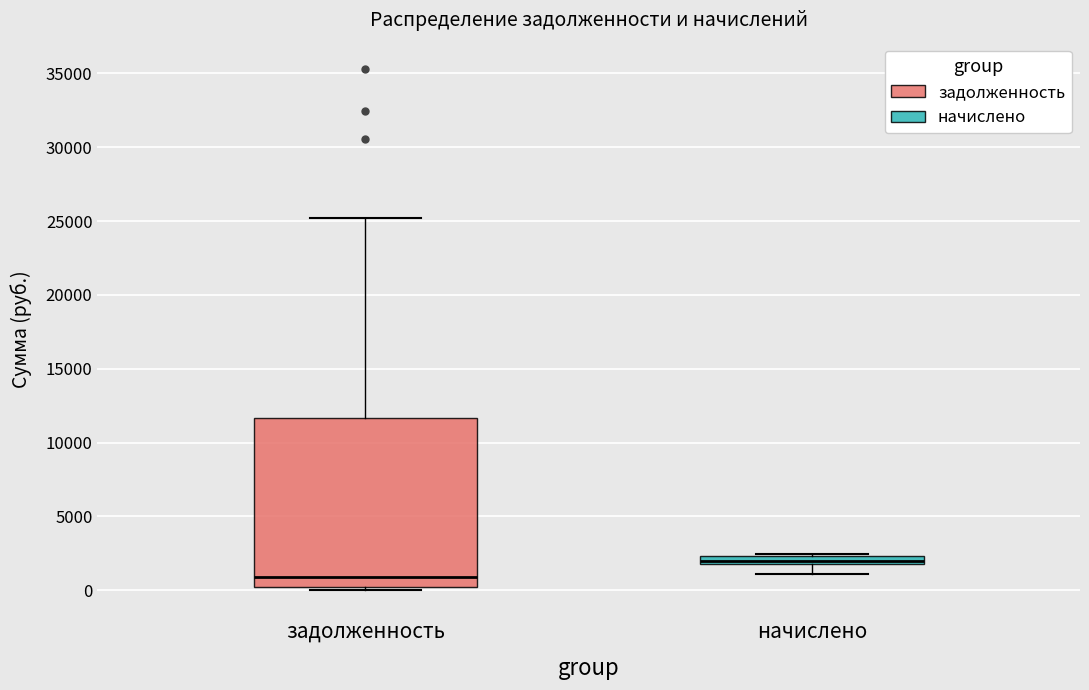

Which box's median line is the lowest?

задолженность